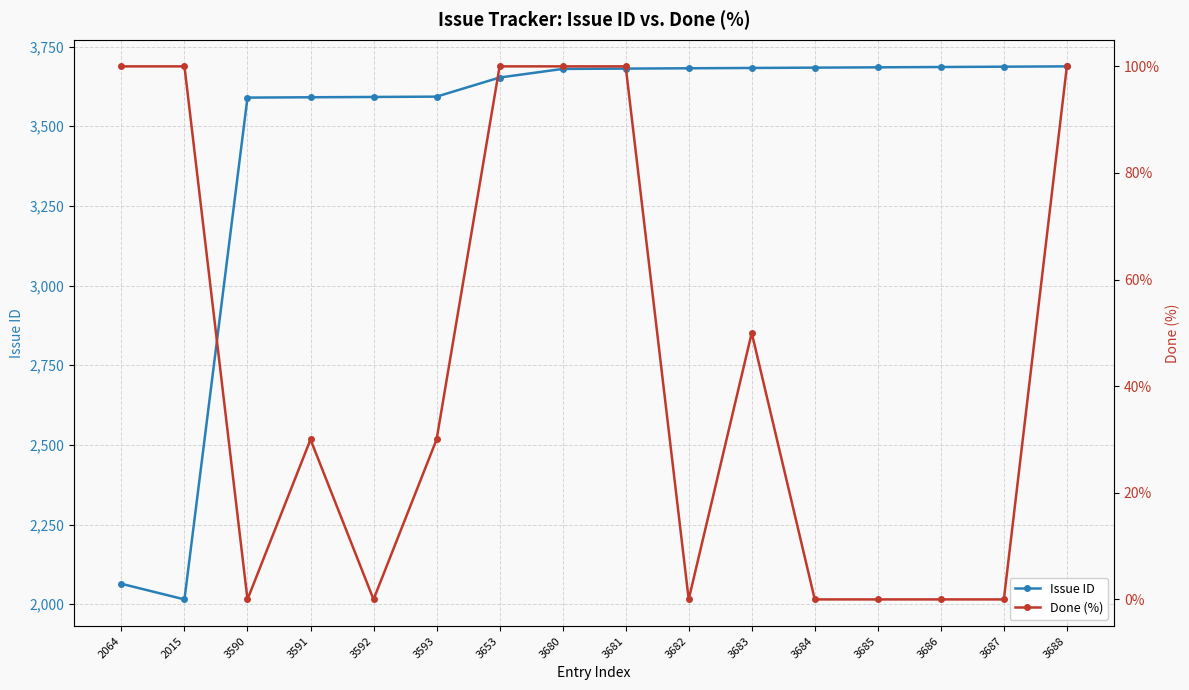

What is the label of the 1st point from the right?

3688